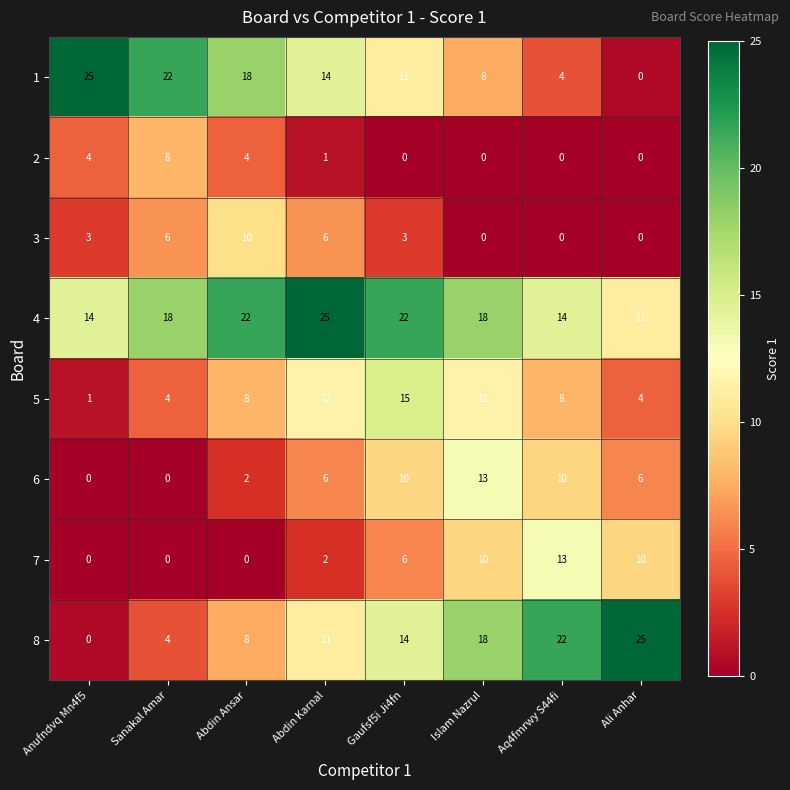

What is the difference between the maximum and minimum values in the 7 series?

13